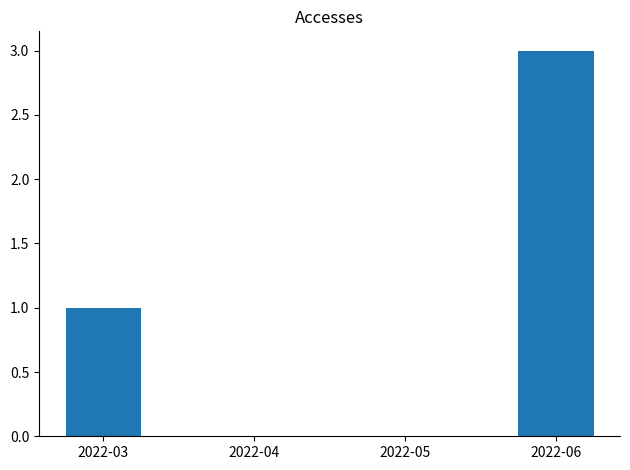

Where is the data nearest to the value 1?

2022-03